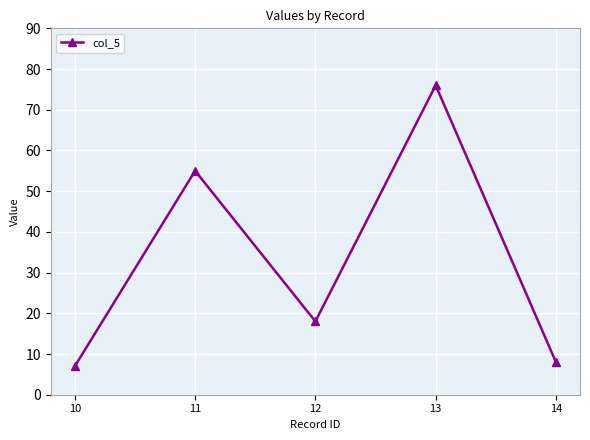

Reading left to right, transcribe all the data shown in this chart.

10=7	11=55	12=18	13=76	14=8